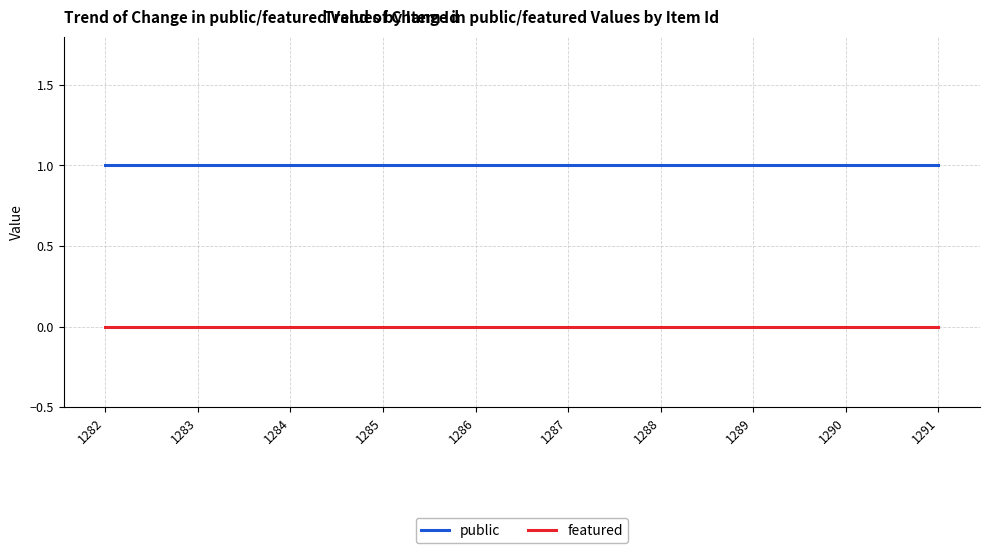

Is the value of public at 1282 greater than the value of featured at 1290?

Yes